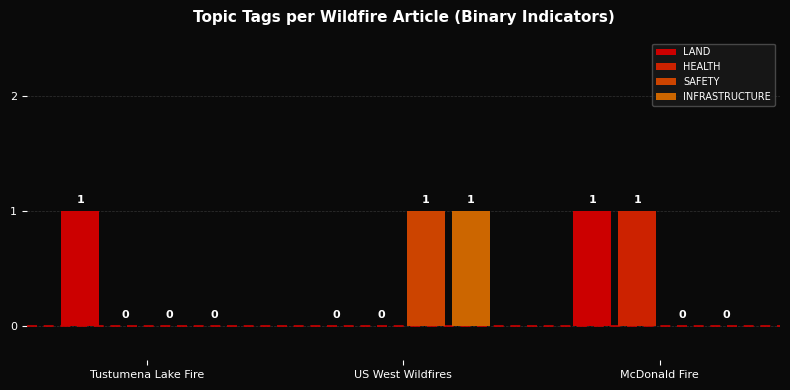

What position from the right is McDonald Fire?

1